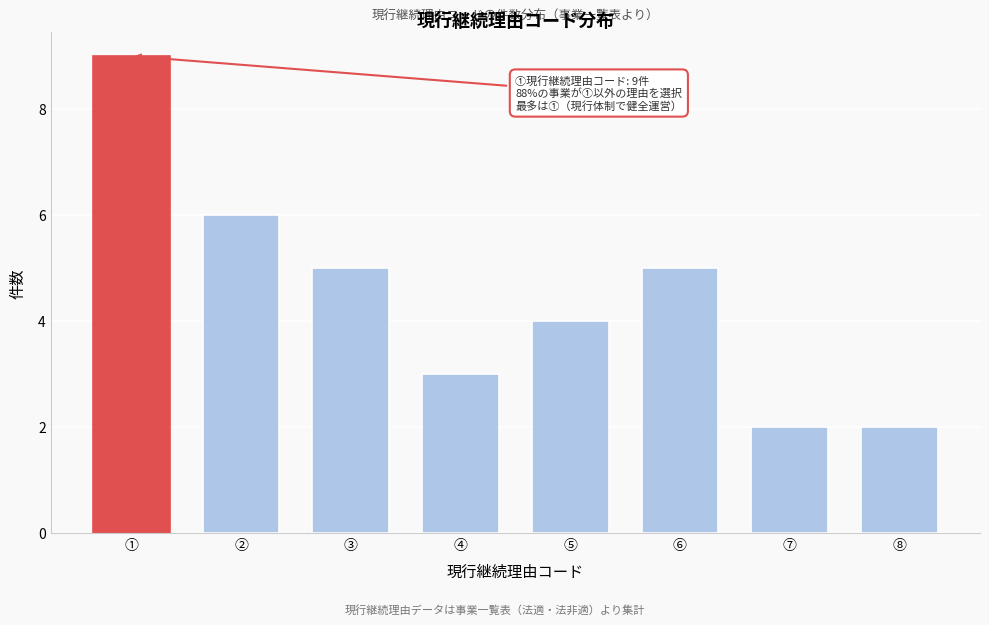

Reading right to left, transcribe all the data shown in this chart.

⑧=2	⑦=2	⑥=5	⑤=4	④=3	③=5	②=6	①=9